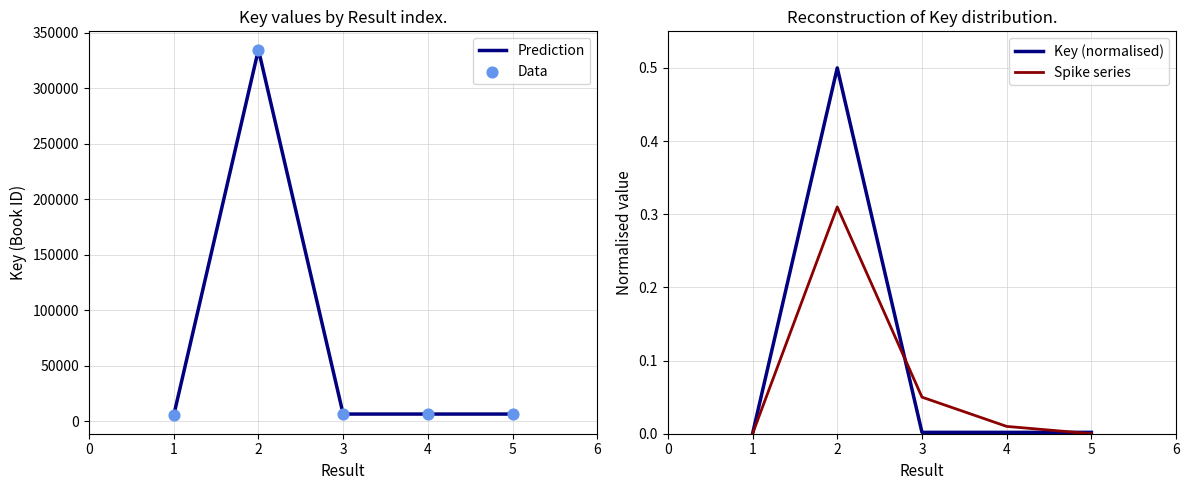

The value of Prediction at 2 is 87791. True or false?

False